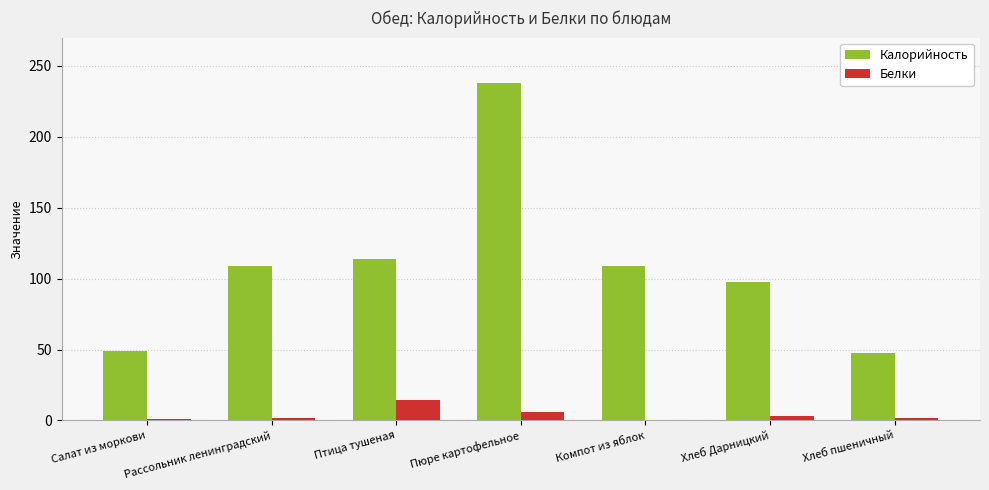

How many groups of bars are there?

7